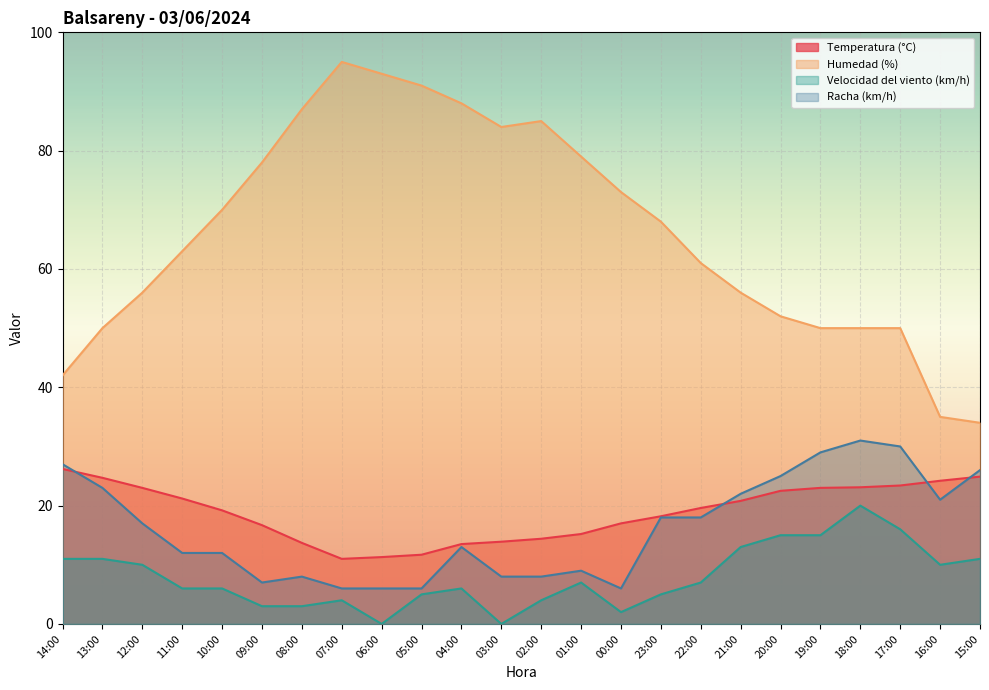

Is the value of Velocidad del viento (km/h) at 23:00 greater than the value of Humedad (%) at 11:00?

No